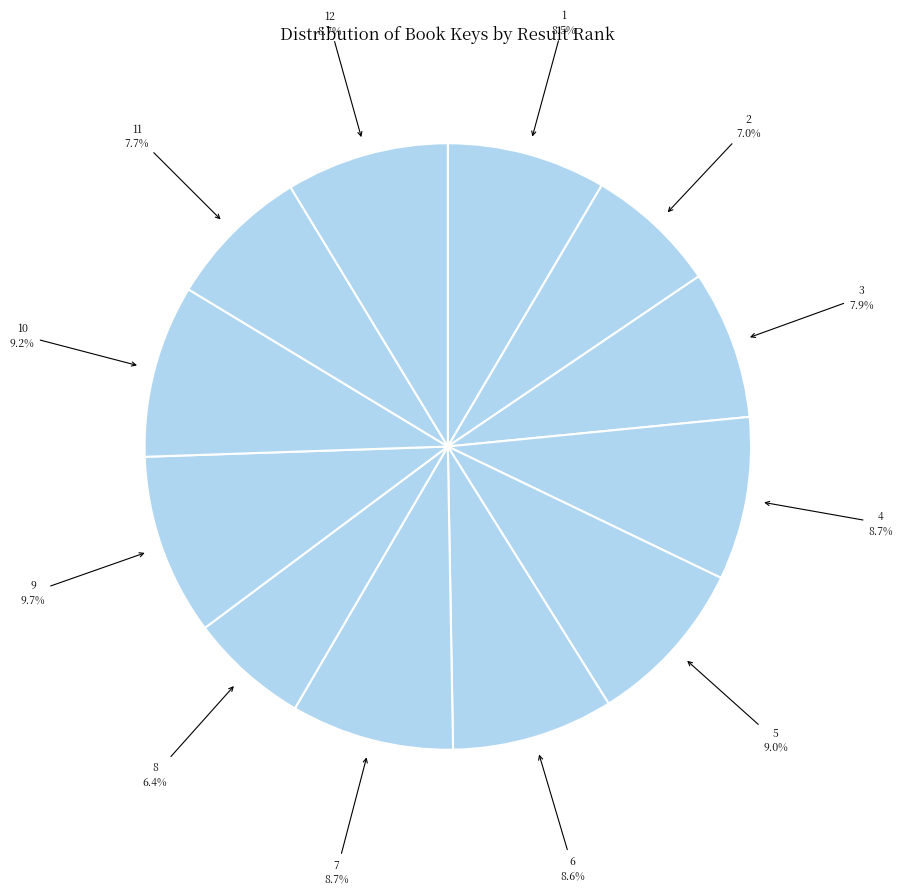

Is the sum of 3 and 4 greater than half?

No